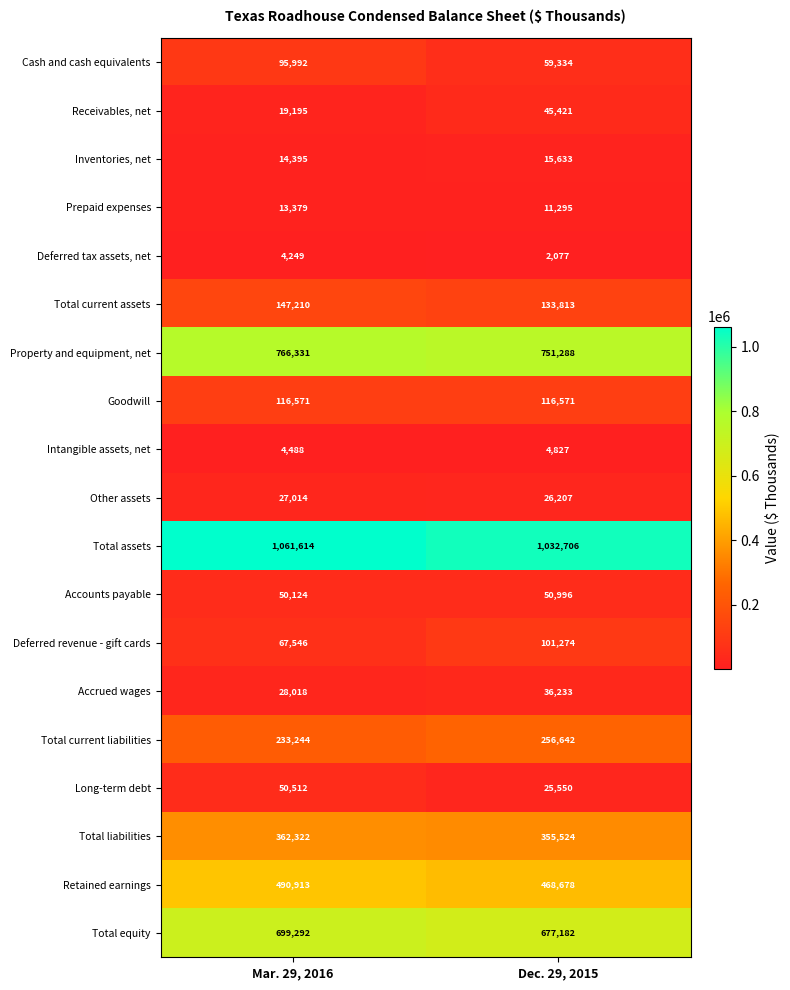

Where is Accounts payable nearest to the value 50560?

Mar. 29, 2016